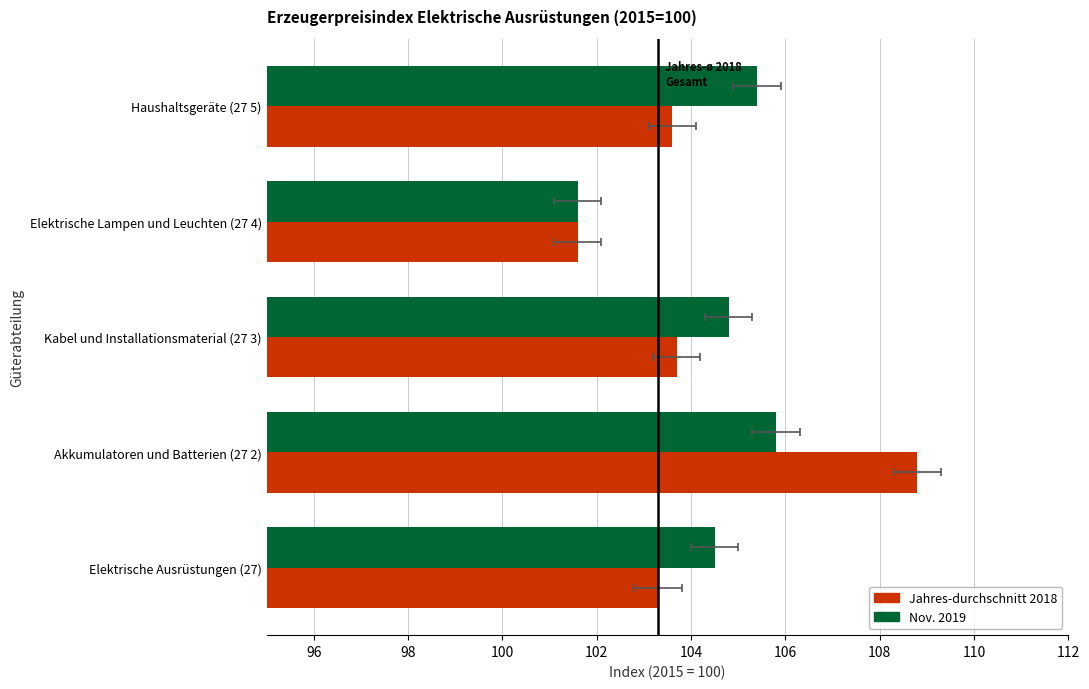

At how many categories does at least one series exceed 104?

4